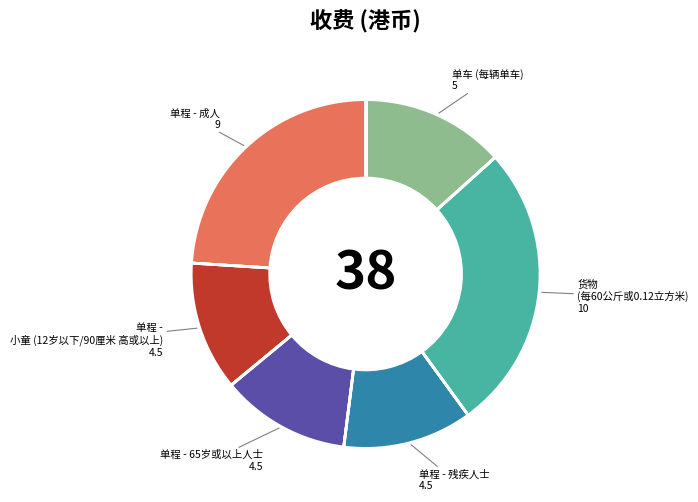

Is there any slice that represents more than half of the pie?

No